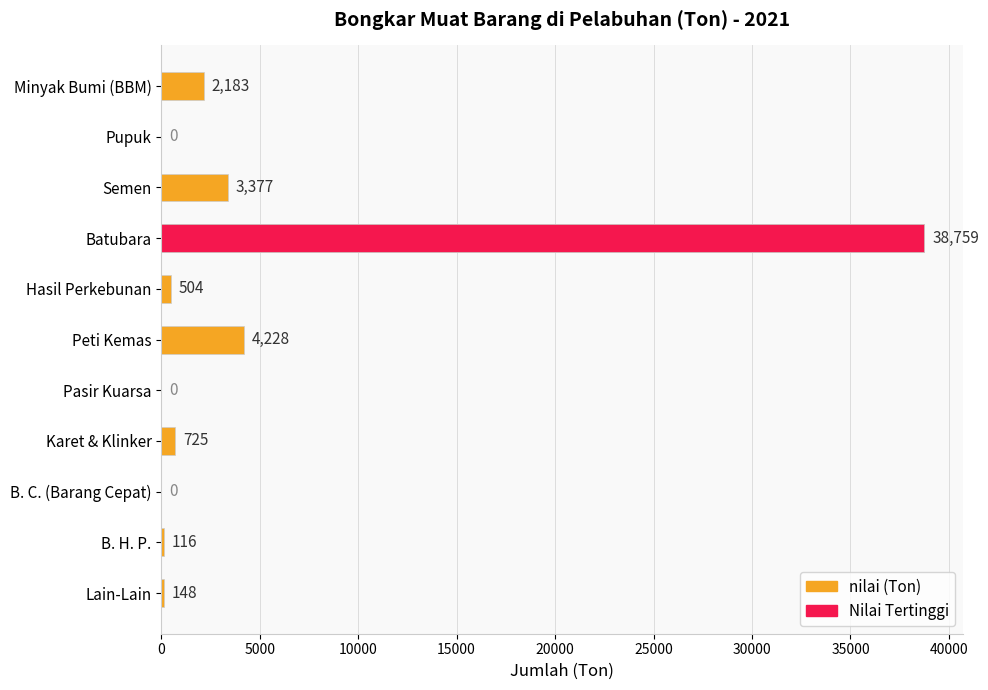

Reading right to left, extract all data points from this chart.

148	116	0	725	0	4228	504	38759	3377	0	2183